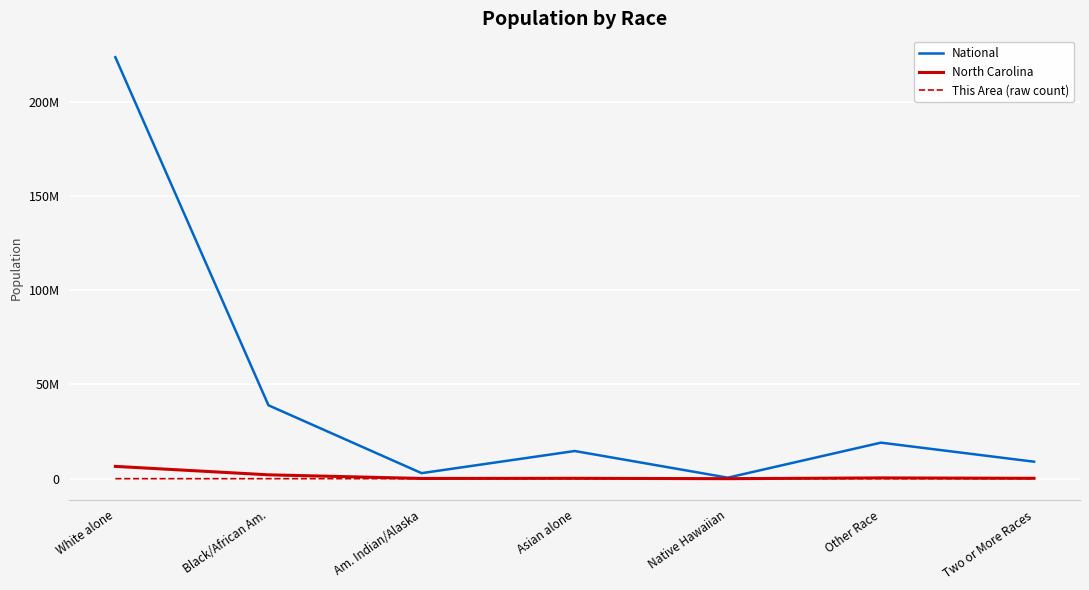

What are all the series names shown in the legend?

National, North Carolina, This Area (raw count)